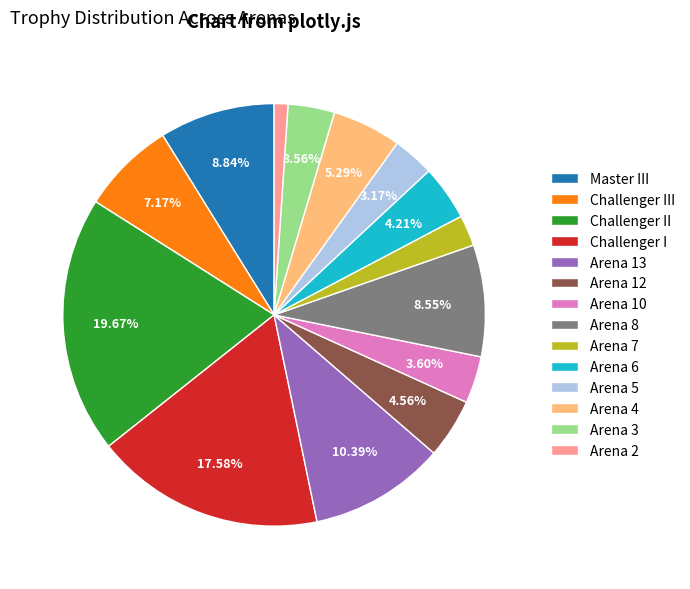

Which has a higher value, Arena 8 or Arena 7?

Arena 8